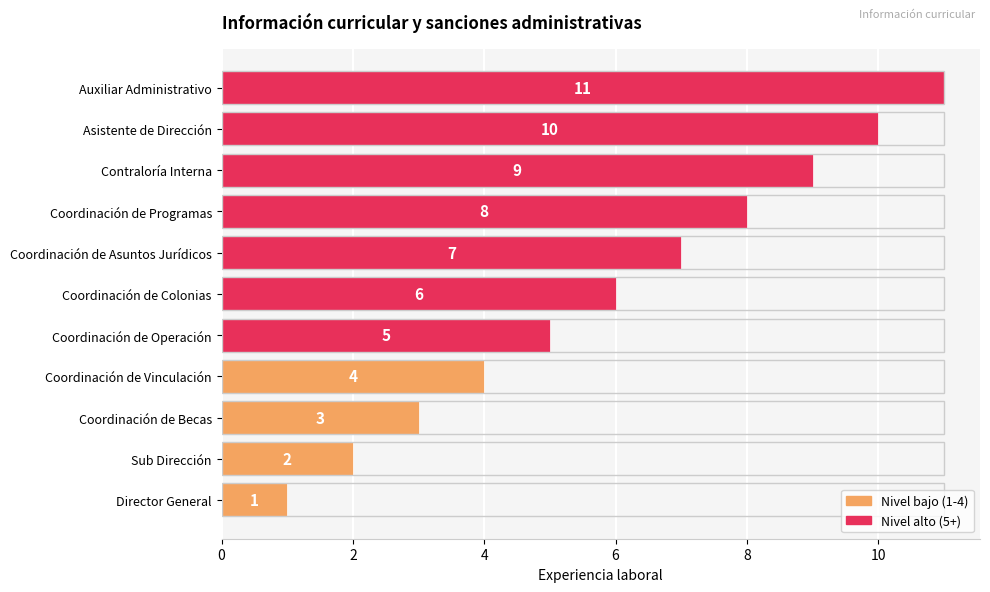

What is the change in value from Coordinación de Operación to Contraloría Interna?

+4